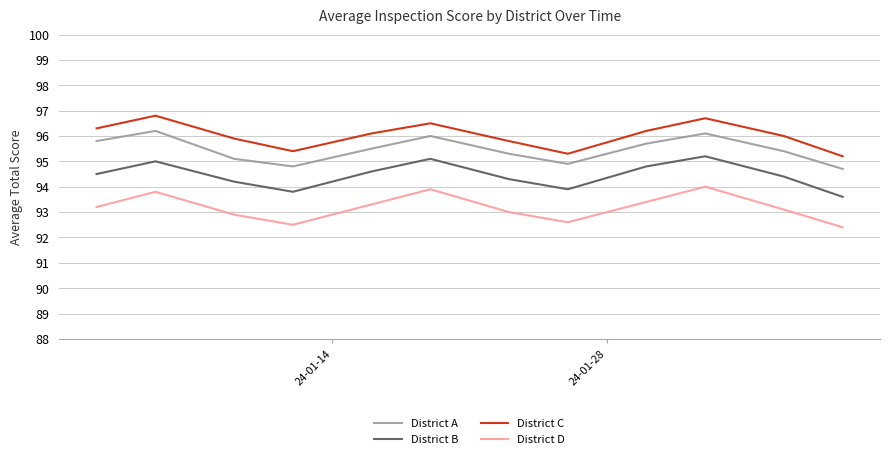

At how many categories does at least one series exceed 95?

12